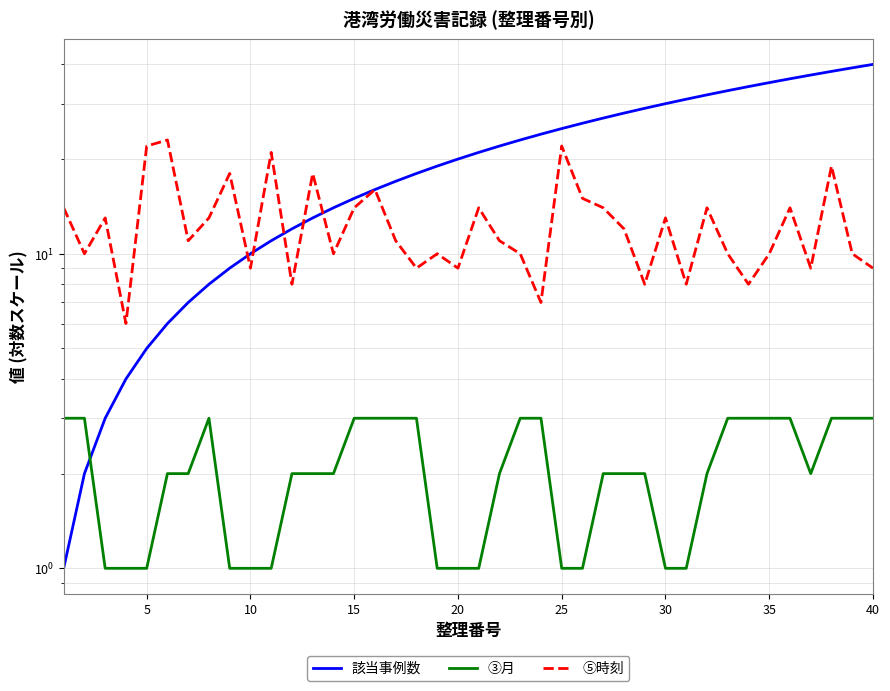

What are all the series names shown in the legend?

該当事例数, ③月, ⑤時刻